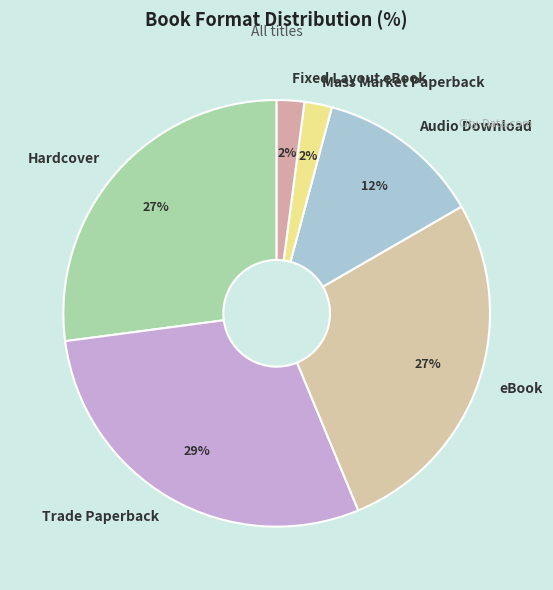

What is the ratio of the value at eBook to the value at Trade Paperback?

0.9